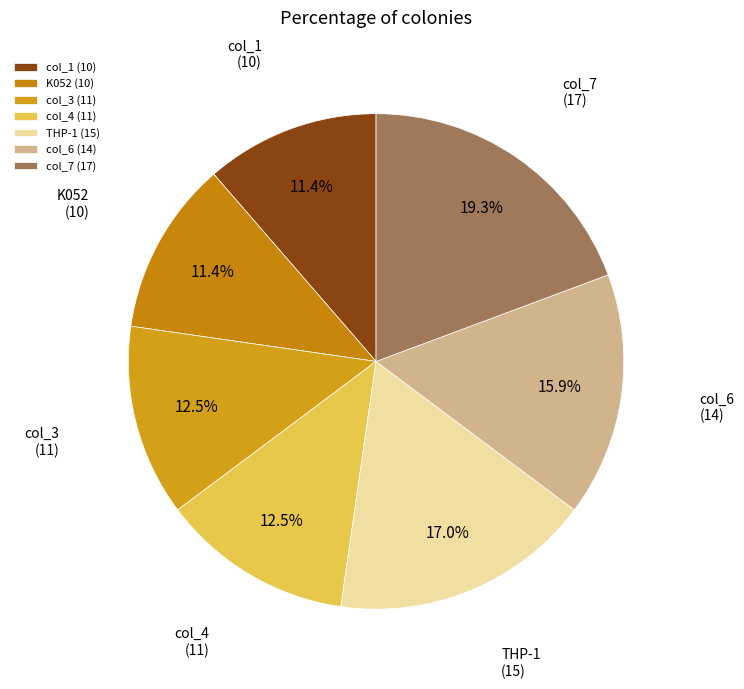

How many slices are in this pie chart?

7